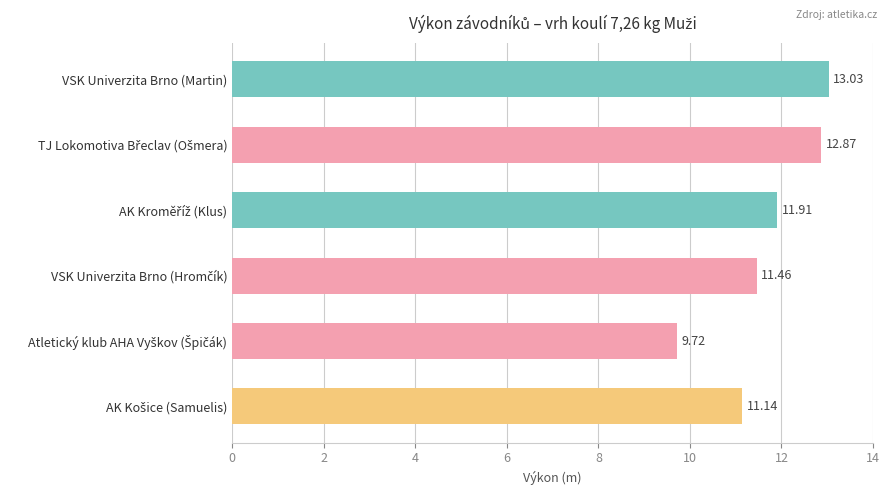

What is the difference between the maximum and second lowest values?

1.9